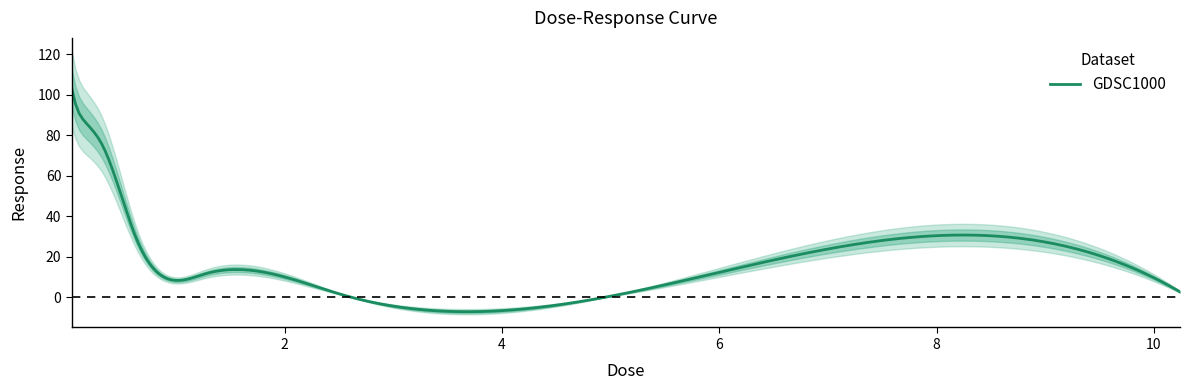

What is the change in value from 0.04 to 0.32?

-27.7